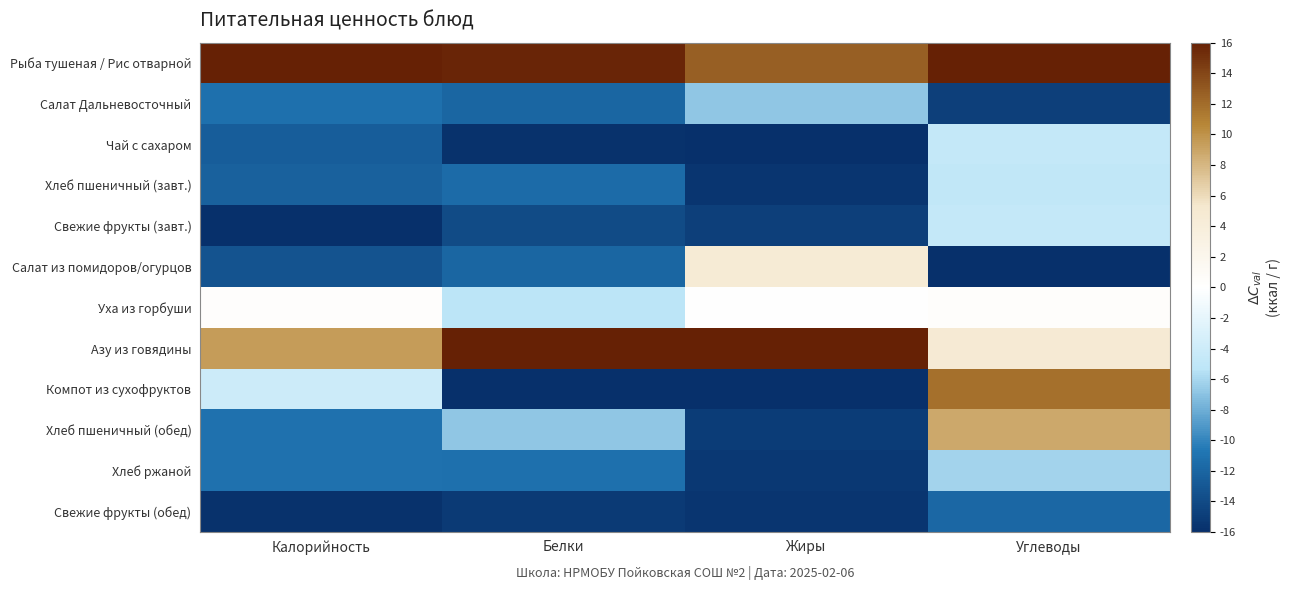

Which series has the largest total across all categories?

Рыба тушеная / Рис отварной